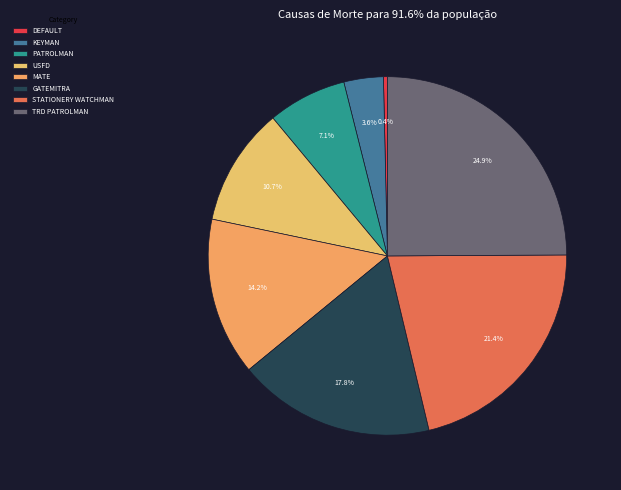

Rank the categories by value from highest to lowest.

TRD PATROLMAN, STATIONERY WATCHMAN, GATEMITRA, MATE, USFD, PATROLMAN, KEYMAN, DEFAULT